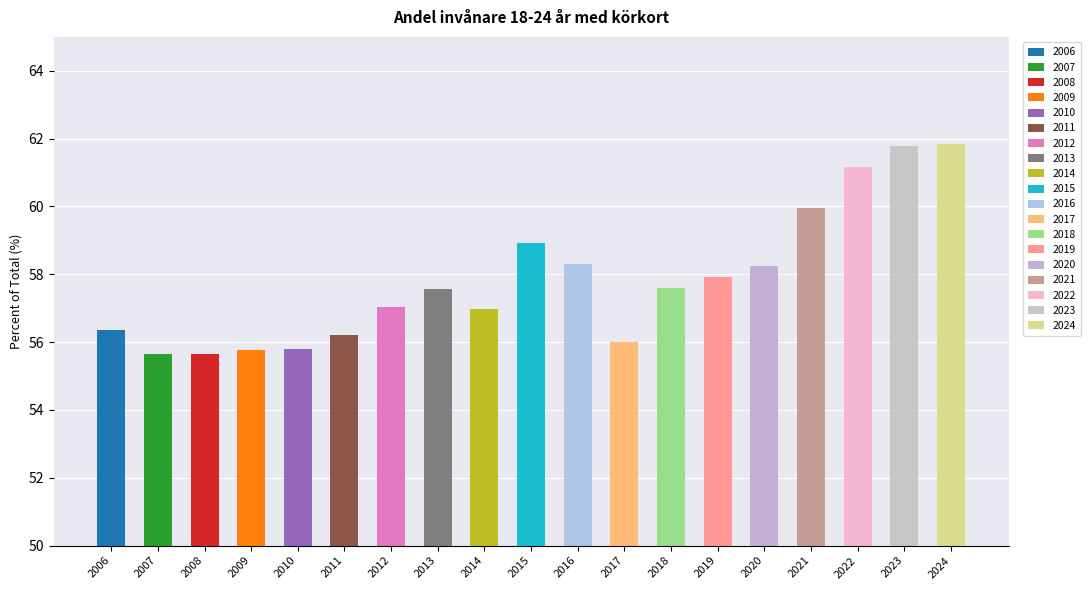

What is the difference between the values at 2020 and 2018?

0.6